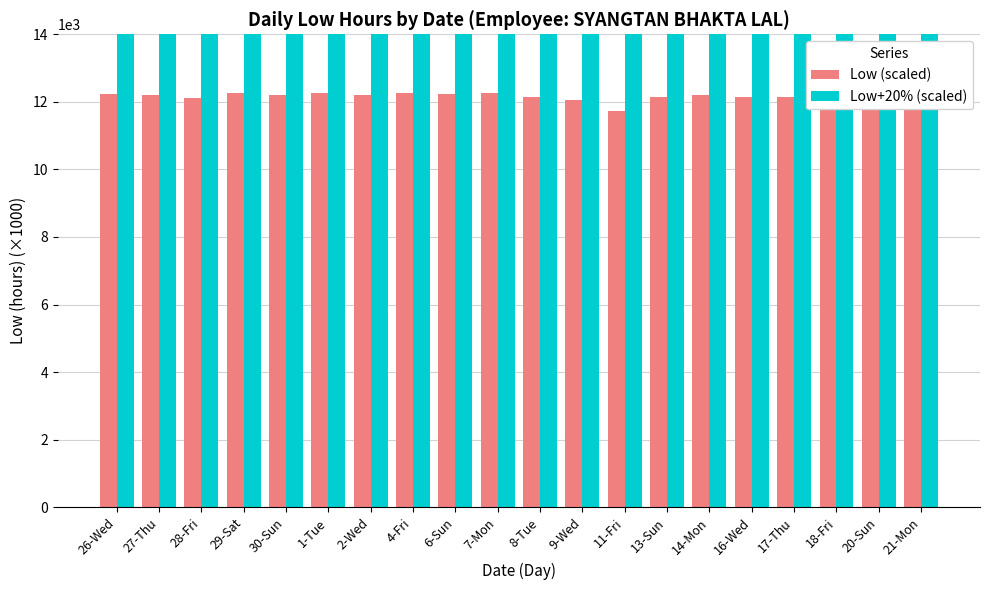

How many data points in Low+20% (scaled) are less than 14652?

10